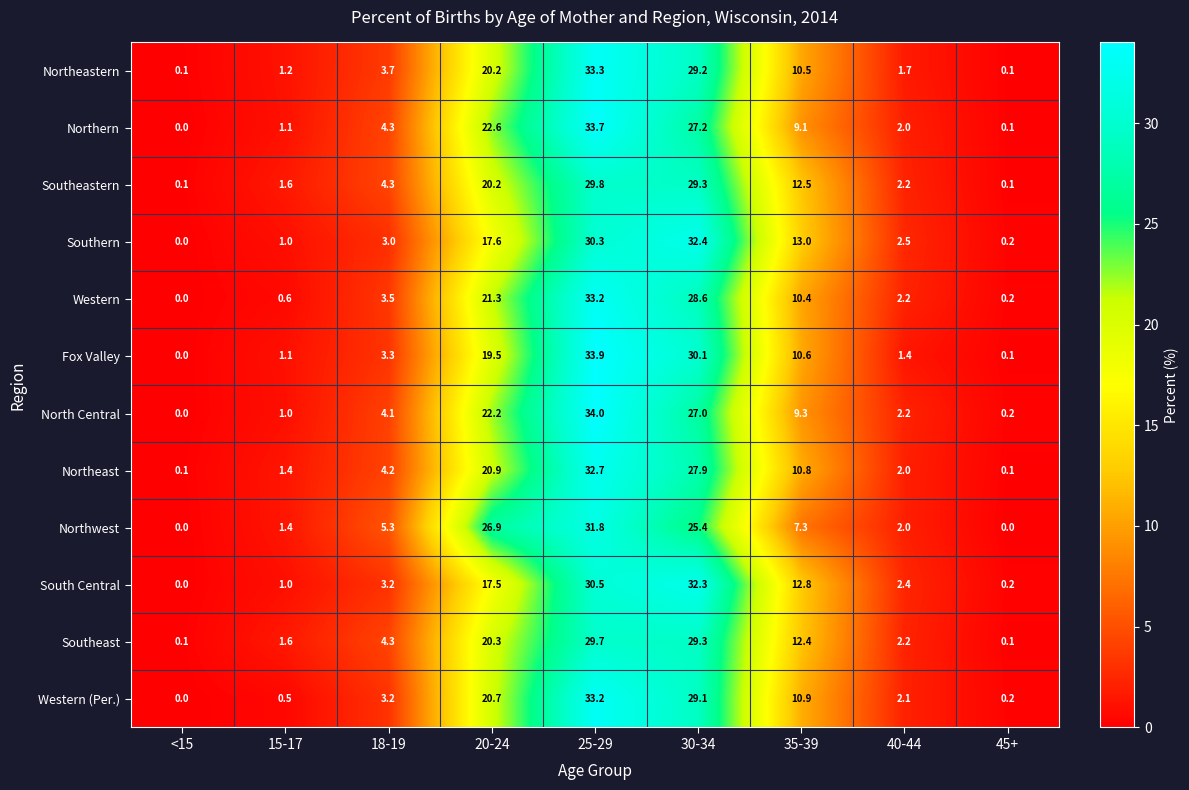

At which label does Northeastern first exceed 3?

18-19